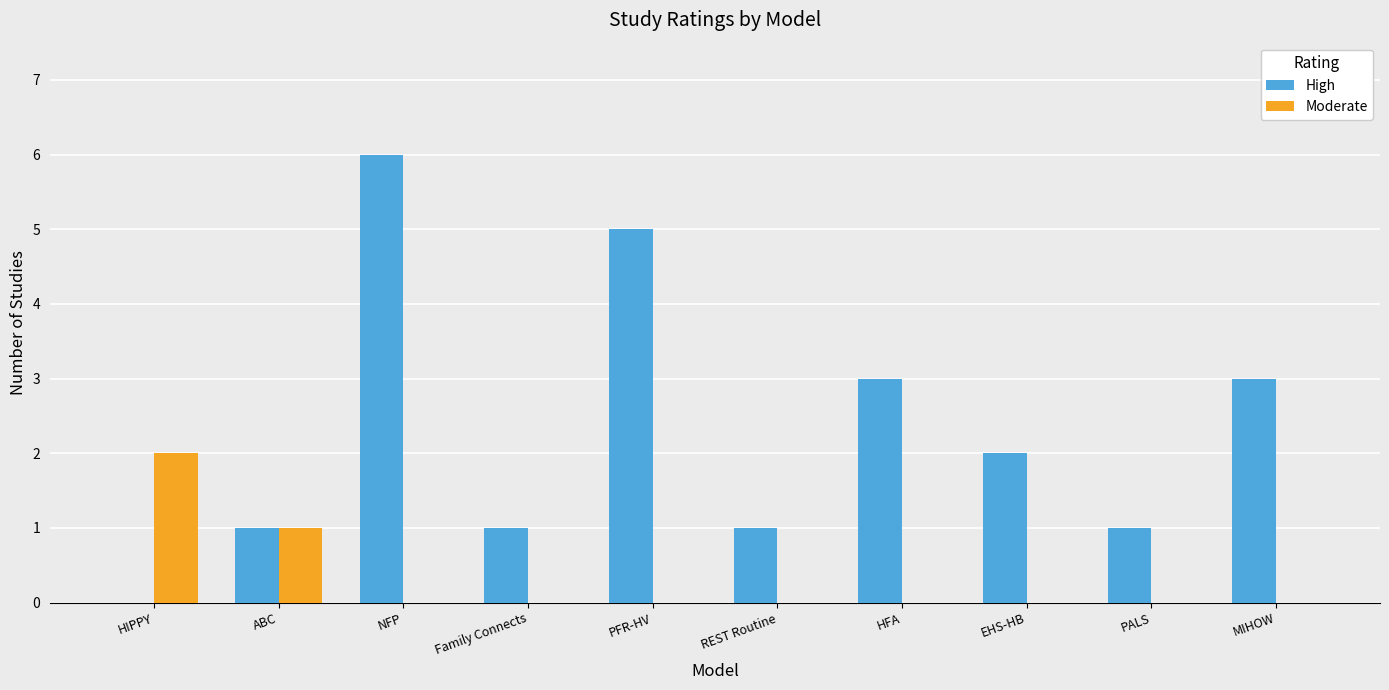

How many data points does each series have?

10